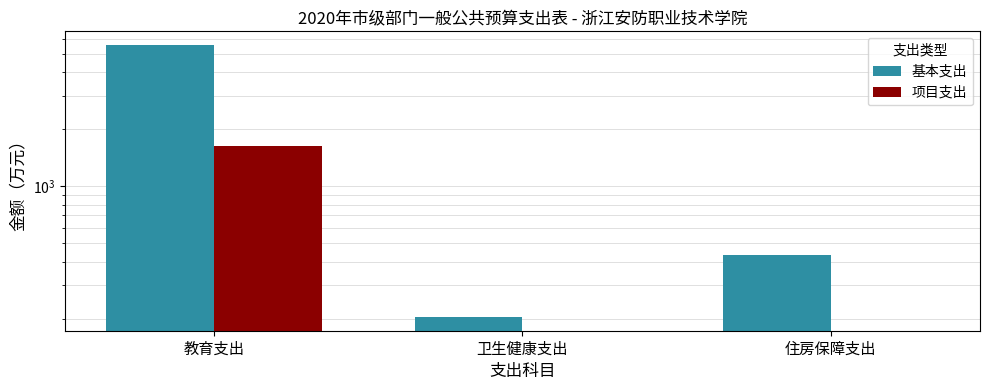

What position from the right is 住房保障支出?

1